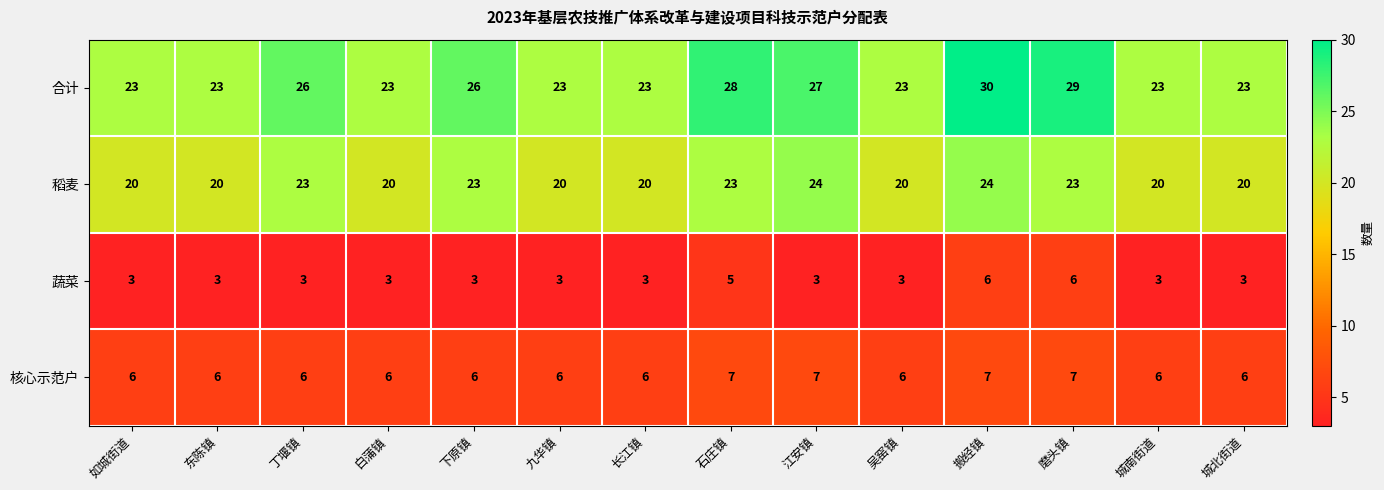

True or false: 合计 has a value of 34 at 城北街道.

False